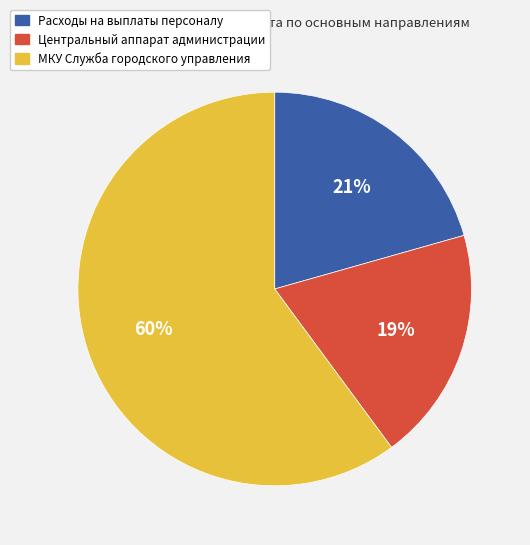

To the nearest percent, what is the difference between the largest and smallest slice percentages?

41%